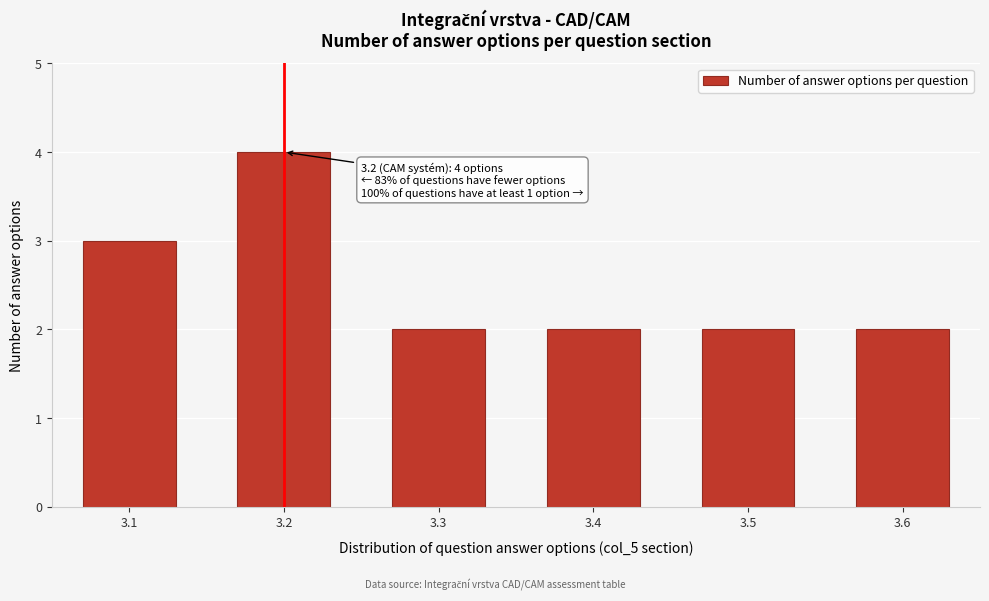

Reading right to left, list all the values displayed in this chart.

3.6=2	3.5=2	3.4=2	3.3=2	3.2=4	3.1=3